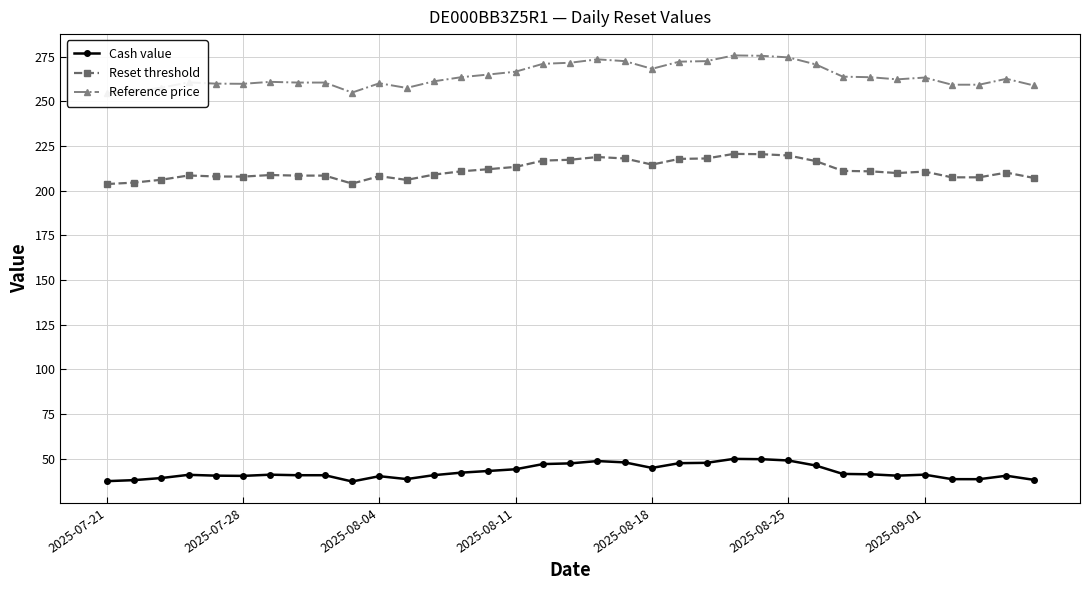

What is the lowest value of the Reset threshold series?

203.7